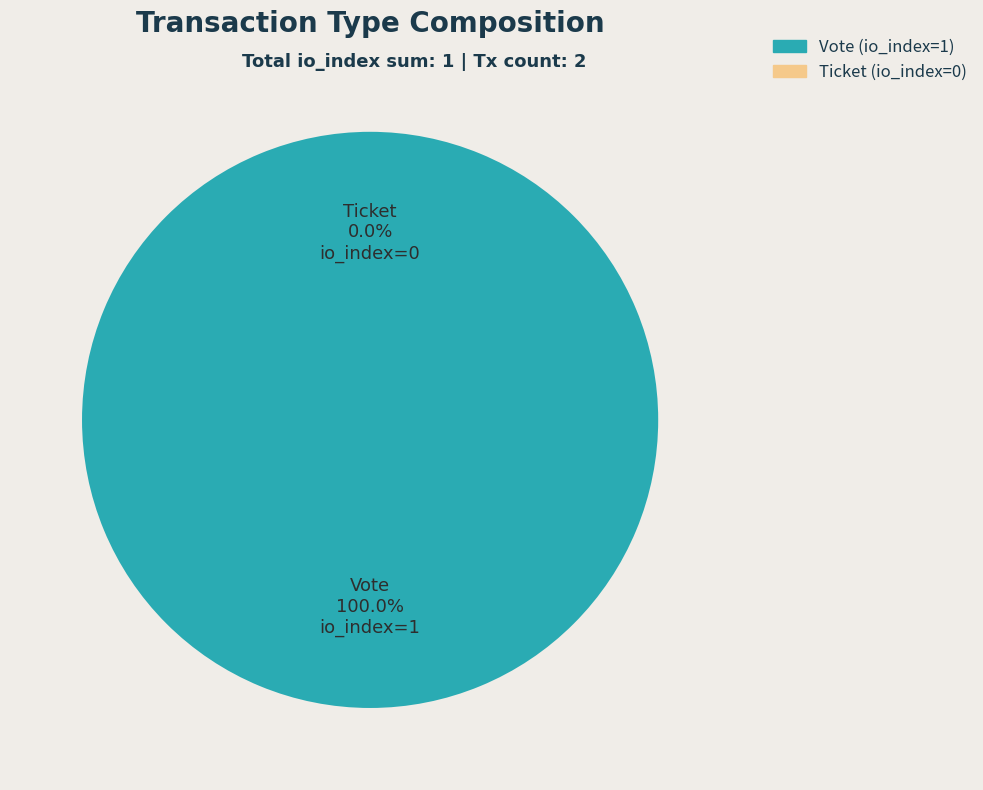

Which category has the biggest portion of the pie?

Vote (io_index=1)